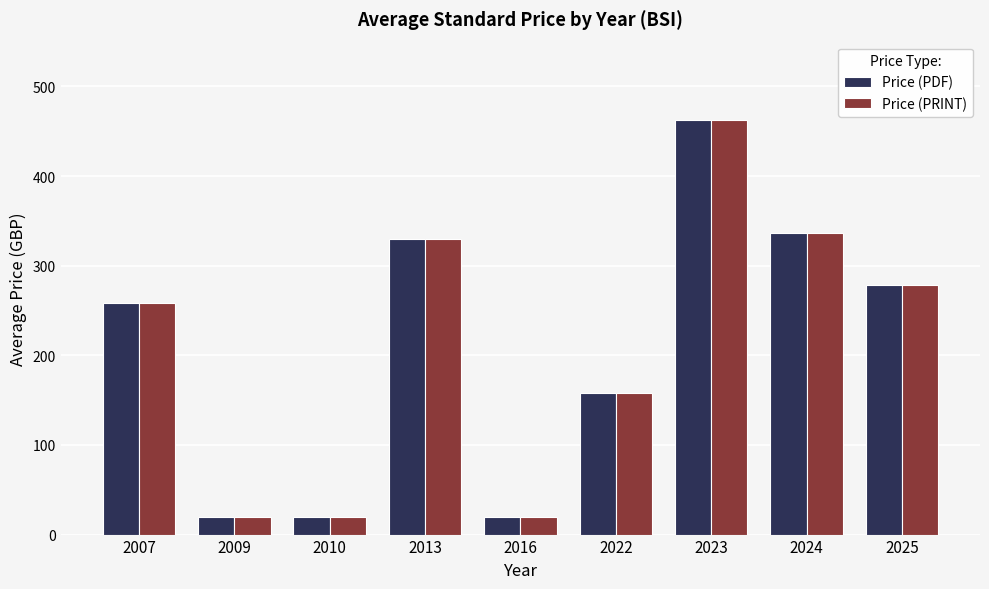

Reading left to right, extract all data points from this chart.

Price (PDF): 258	20	20	330	20	158	462	336	278
Price (PRINT): 258	20	20	330	20	158	462	336	278